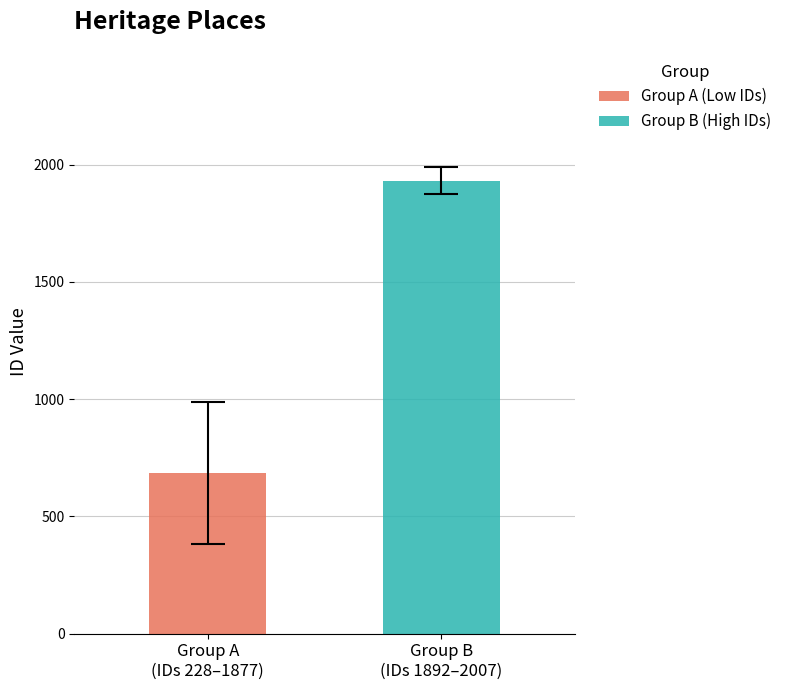

Which series has the widest spread of values?

Group A (Low IDs)